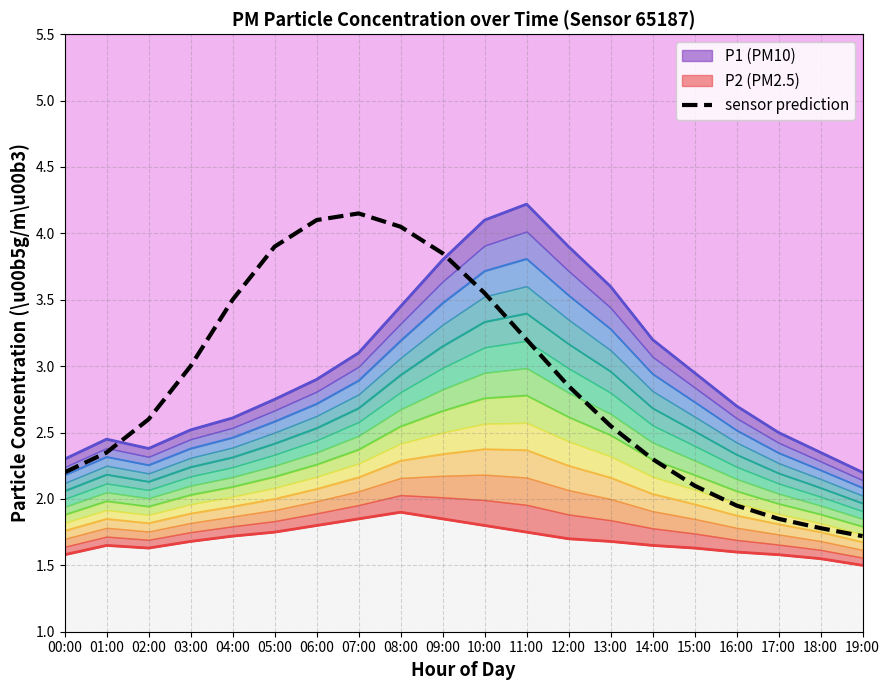

At which category does the chart reach its minimum across all series?

19:00